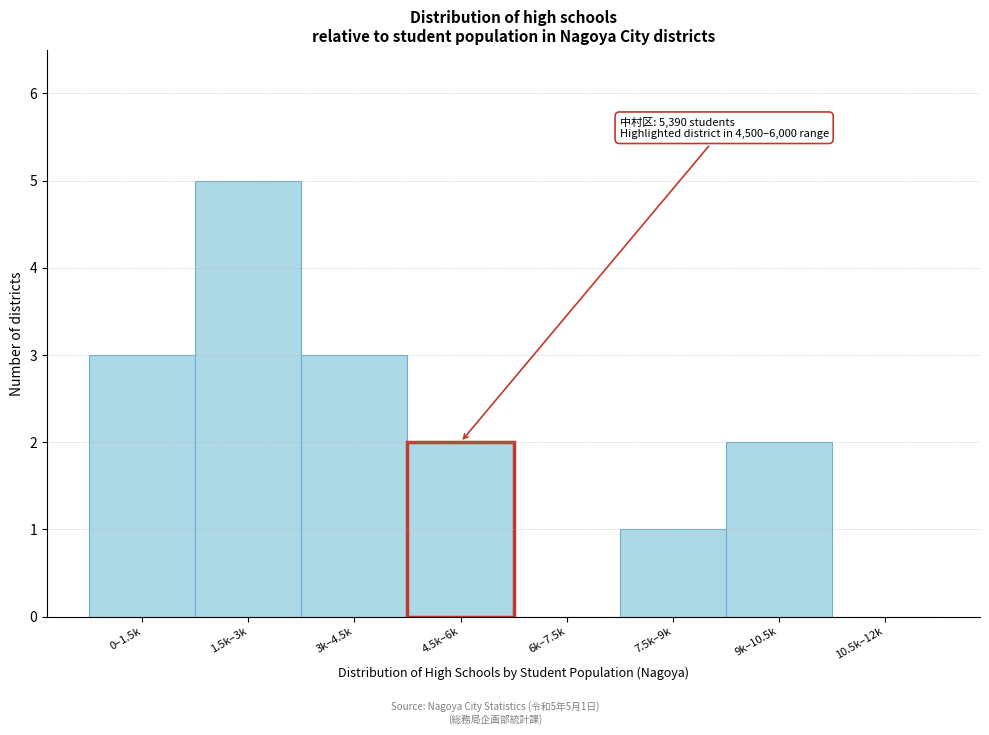

Reading right to left, what are all the values shown in this chart?

10.5k–12k=0	9k–10.5k=2	7.5k–9k=1	6k–7.5k=0	4.5k–6k=2	3k–4.5k=3	1.5k–3k=5	0–1.5k=3